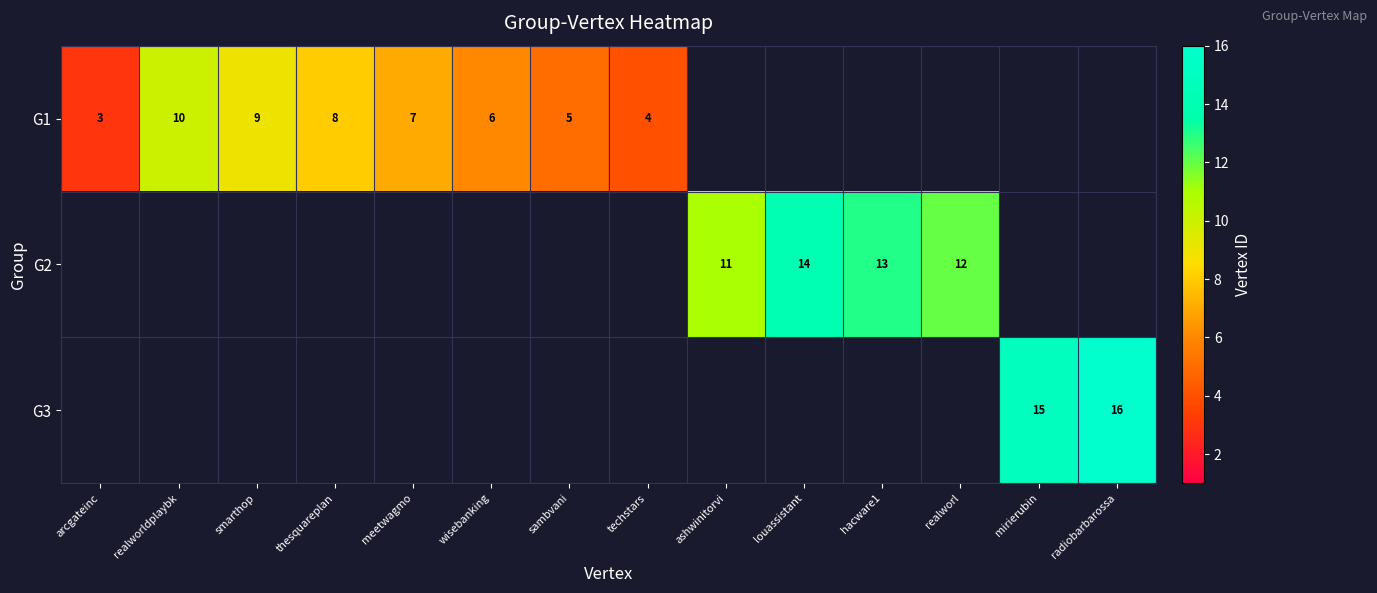

The value of G3 at mirierubin is 22. True or false?

False